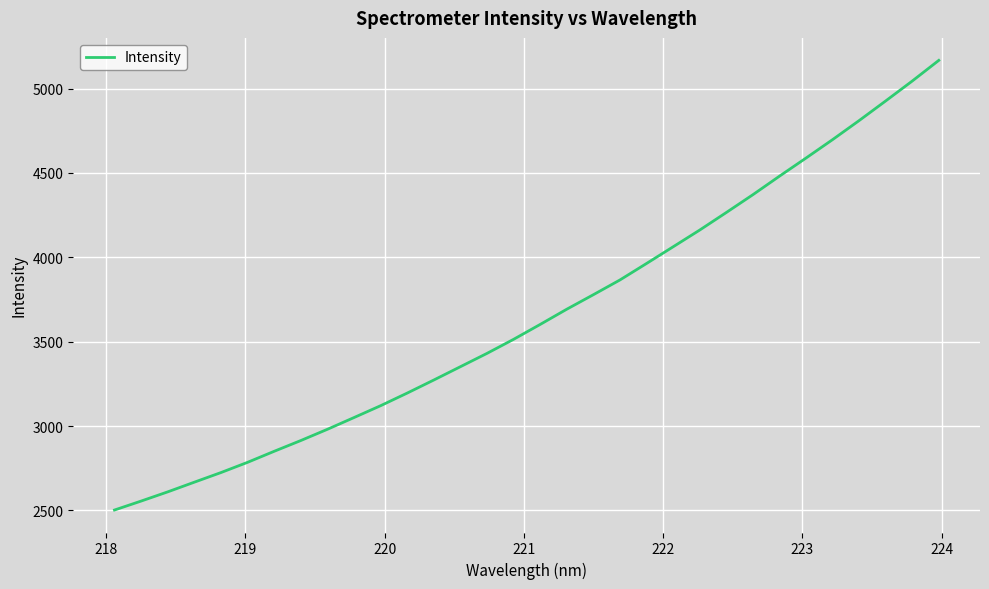

What is the greatest value displayed?

5167.1